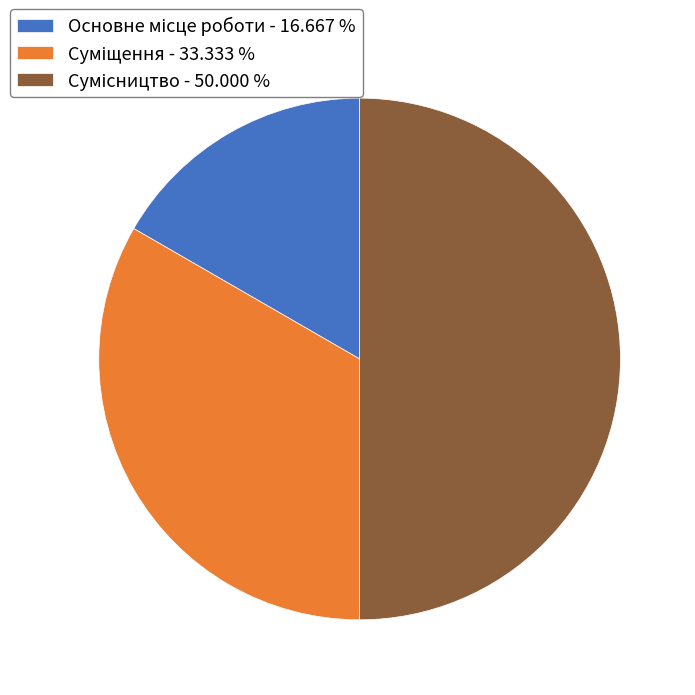

How many segments does this pie chart have?

3